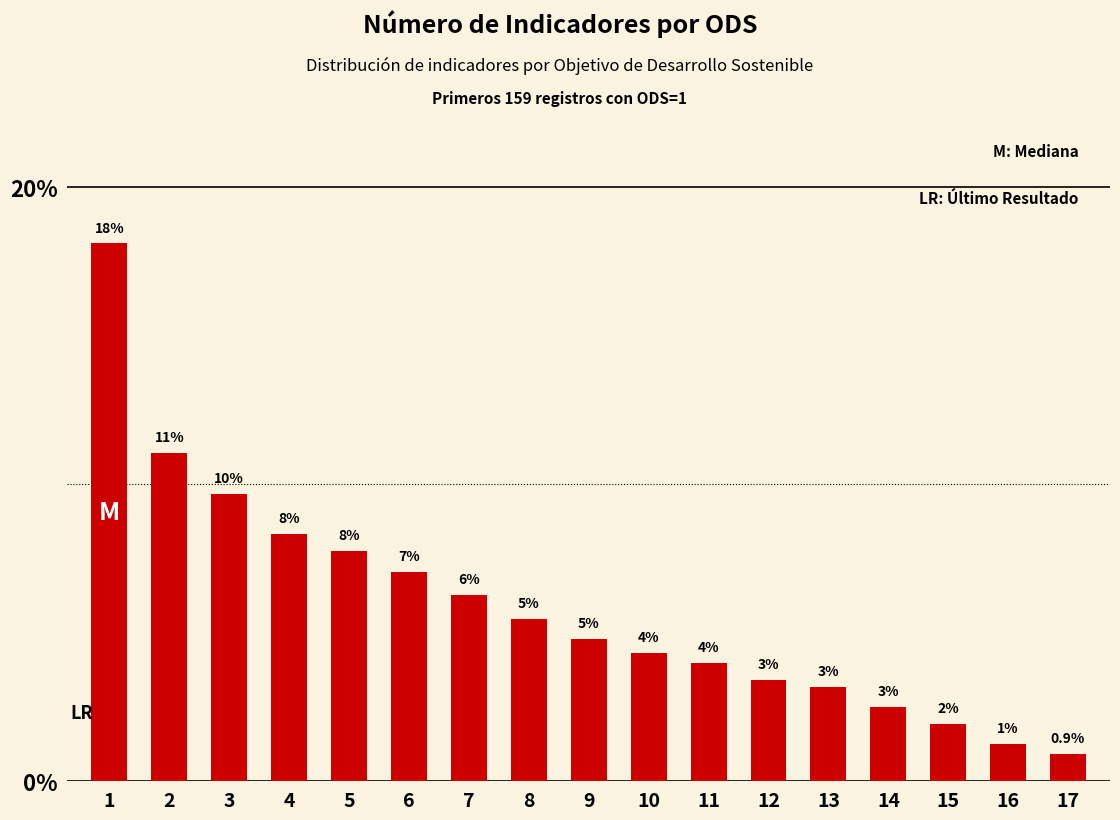

How many bars are there in total?

17